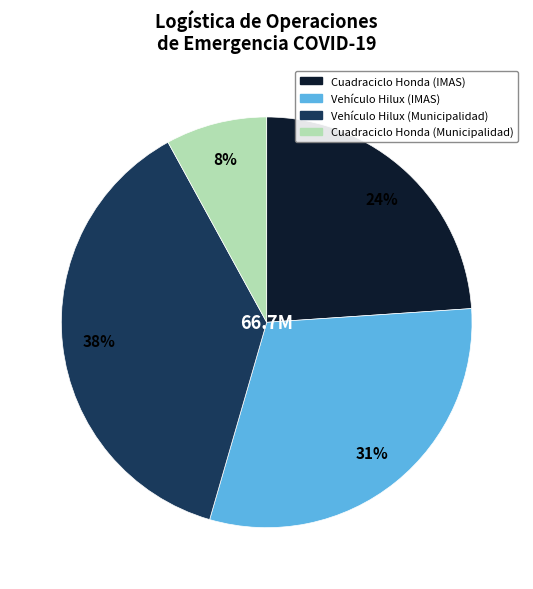

To the nearest percent, what is the difference between the largest and smallest slice percentages?

30%